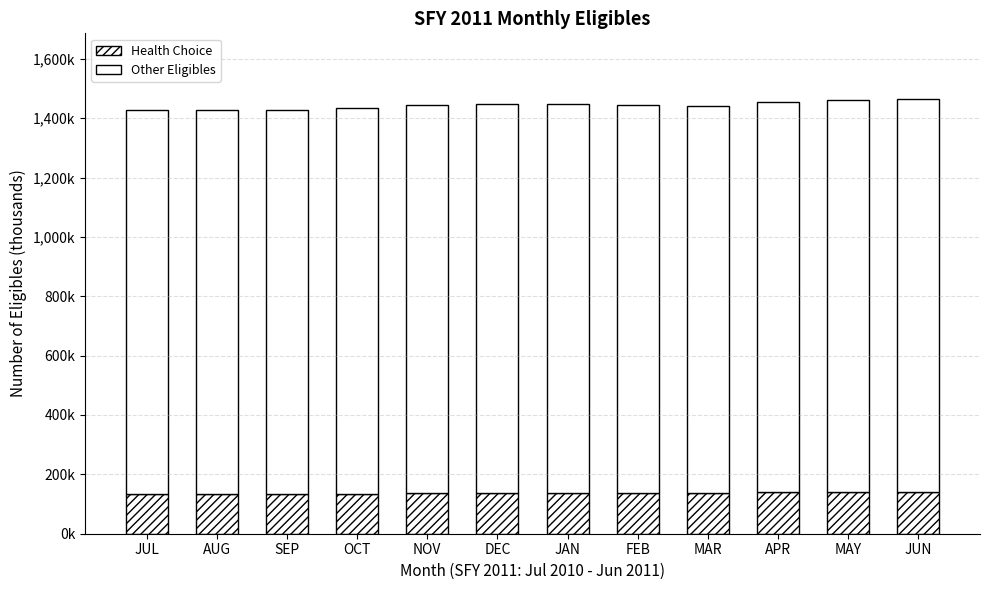

Rank the series by their average value, from highest to lowest.

Other Eligibles, Health Choice